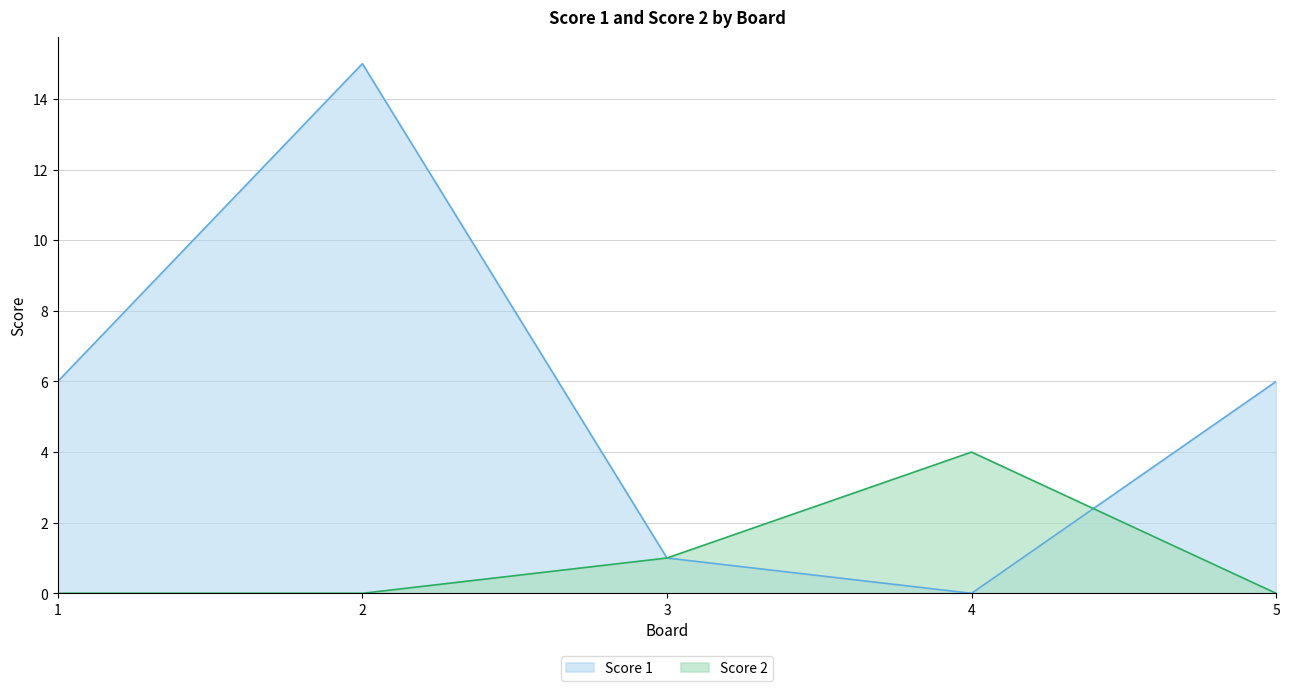

At how many categories does at least one series exceed 11?

1